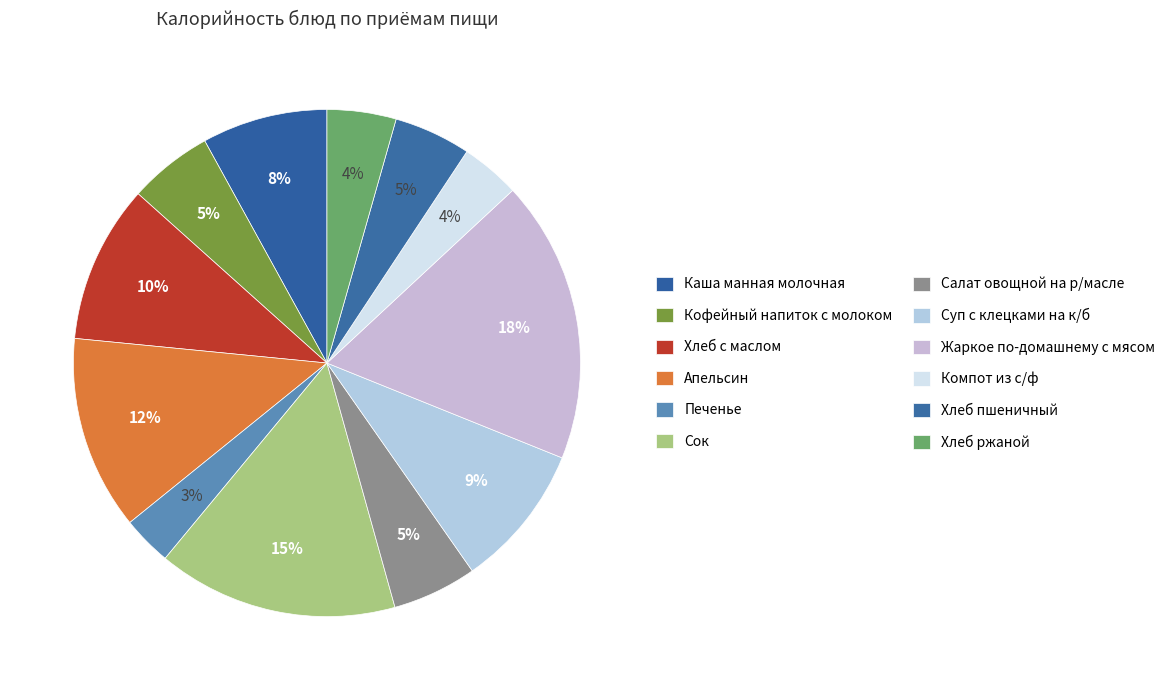

Count the number of slices in the pie.

12